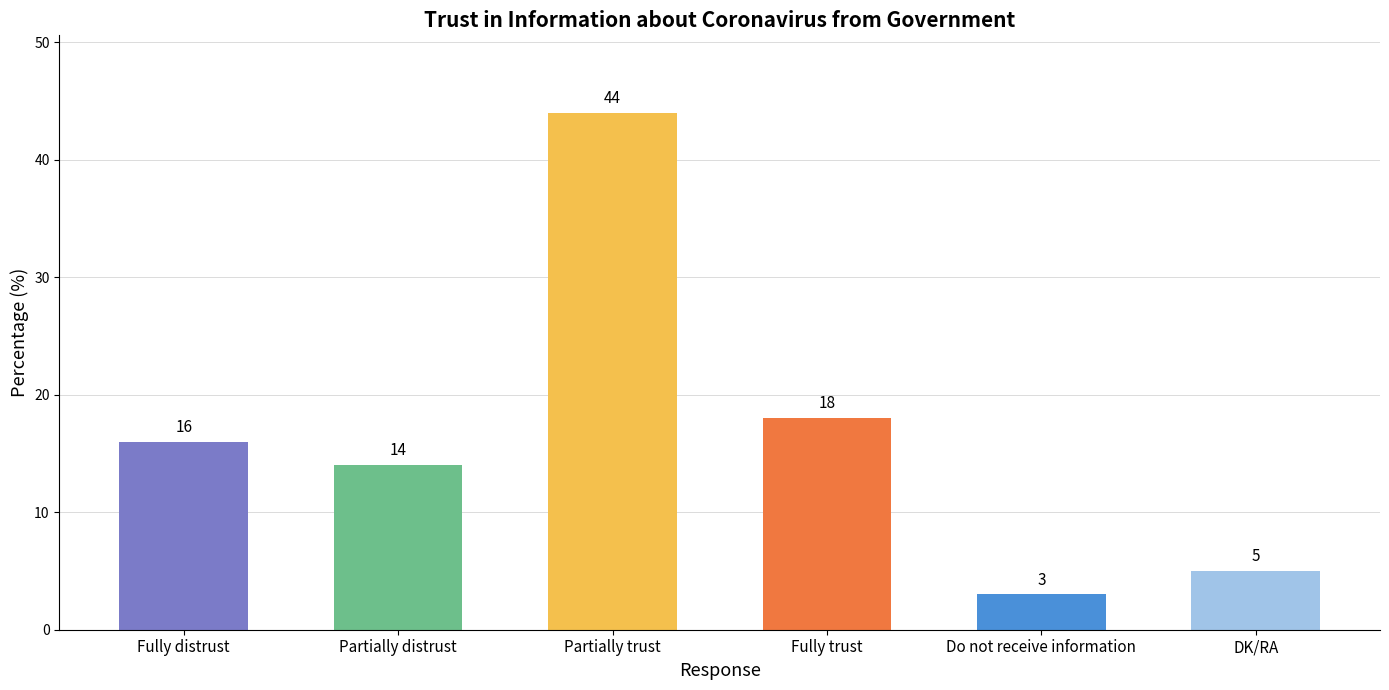

What is the label of the 2nd bar from the right?

Do not receive information